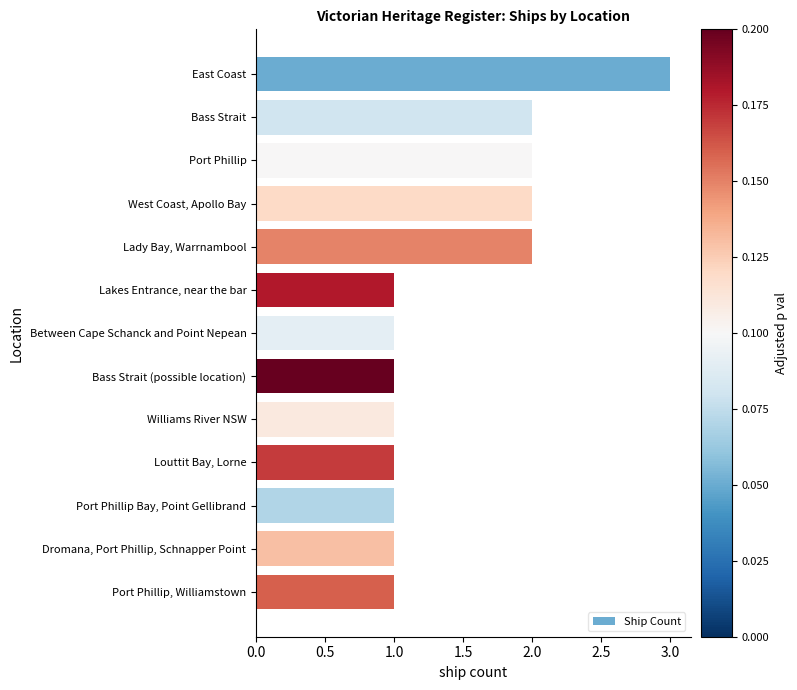

Reading bottom to top, list all the values displayed in this chart.

Port Phillip, Williamstown=1	Dromana, Port Phillip, Schnapper Point=1	Port Phillip Bay, Point Gellibrand=1	Louttit Bay, Lorne=1	Williams River NSW=1	Bass Strait (possible location)=1	Between Cape Schanck and Point Nepean=1	Lakes Entrance, near the bar=1	Lady Bay, Warrnambool=2	West Coast, Apollo Bay=2	Port Phillip=2	Bass Strait=2	East Coast=3